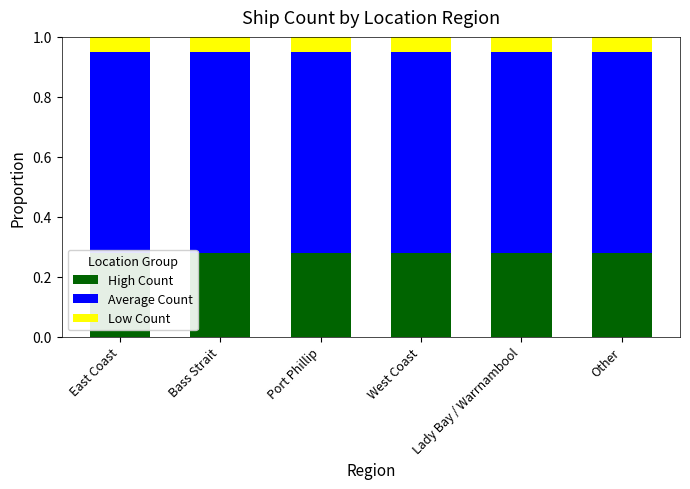

The value of High Count at East Coast is 0.3. True or false?

True